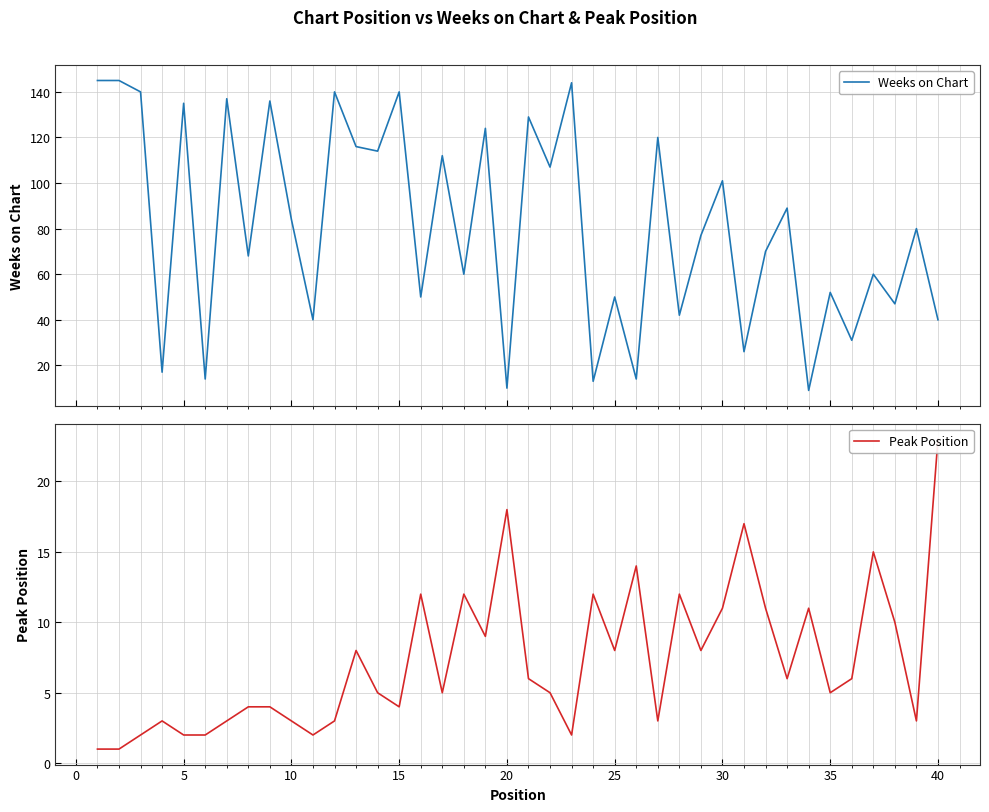

What is the highest value of the Weeks on Chart series?

145